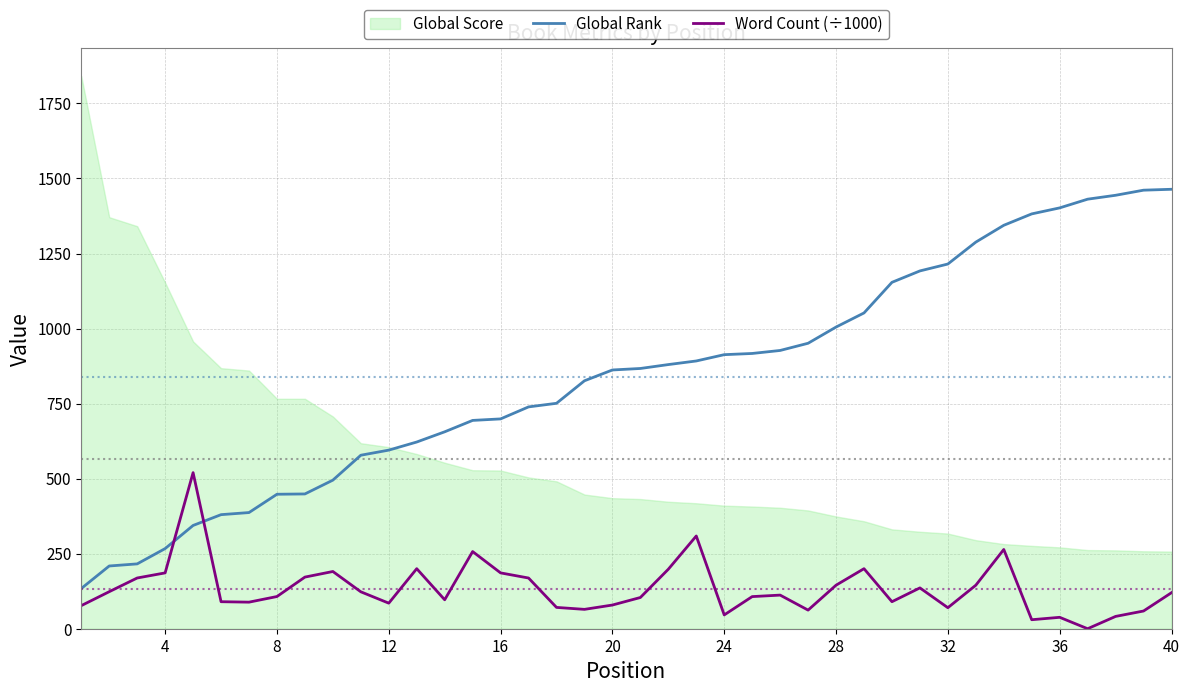

True or false: Word Count (÷1000) and Global Rank cross at least once.

True